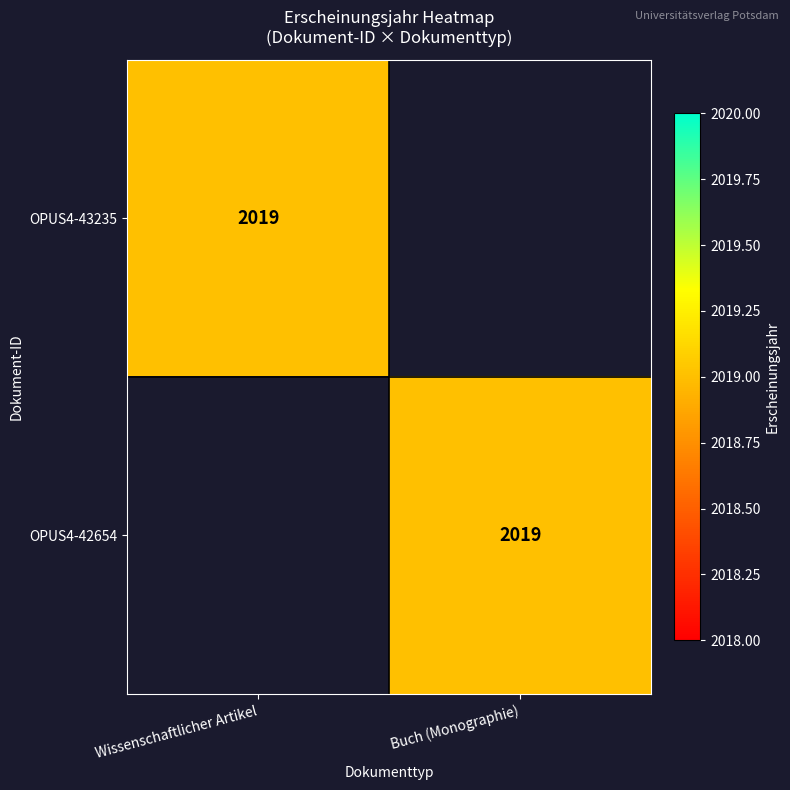

Is it true that OPUS4-42654 equals 2019 at Buch (Monographie)?

True